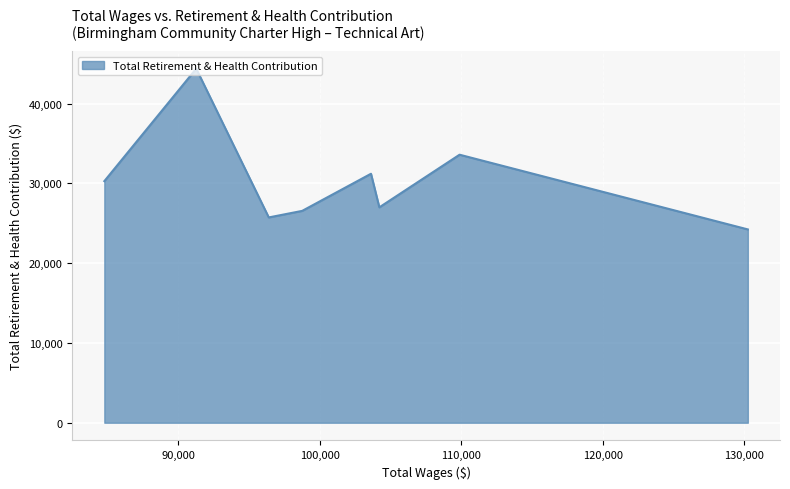

What is the difference between the second highest and second lowest values?

7860